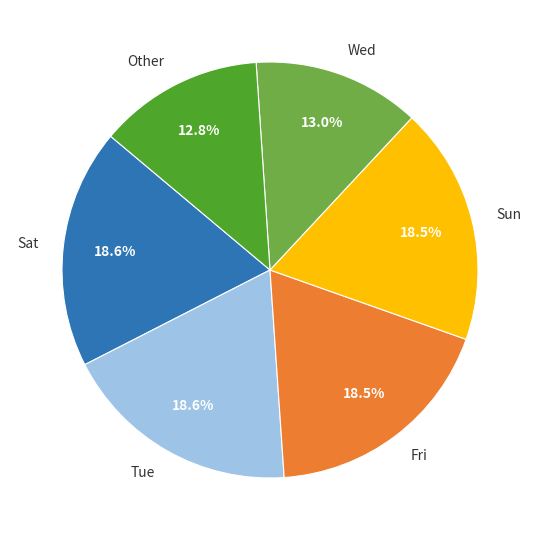

Combined, do Other and Sun account for over 50%?

No